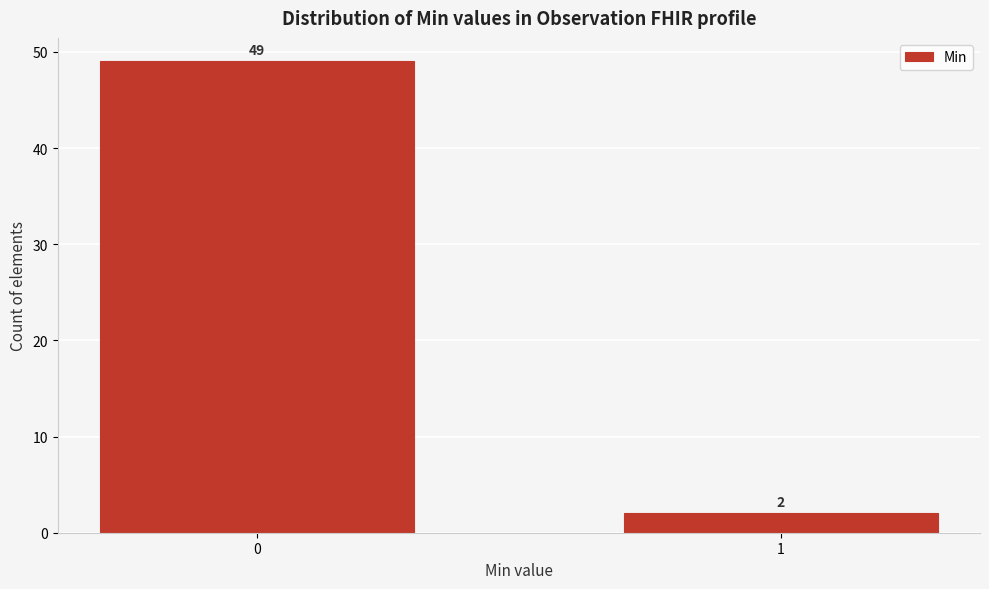

Reading left to right, what are all the values shown in this chart?

49	2